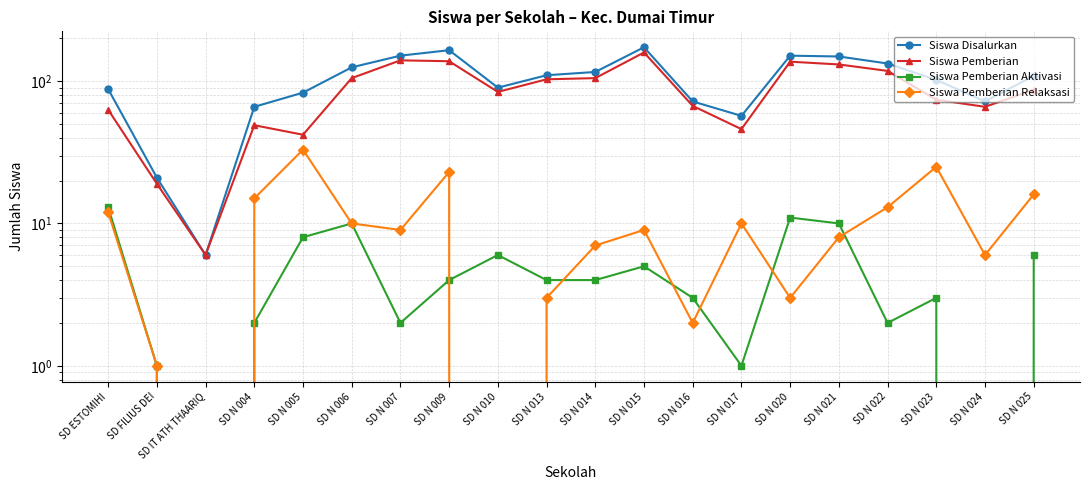

Is it true that Siswa Pemberian Relaksasi equals 15 at SD N 007?

False